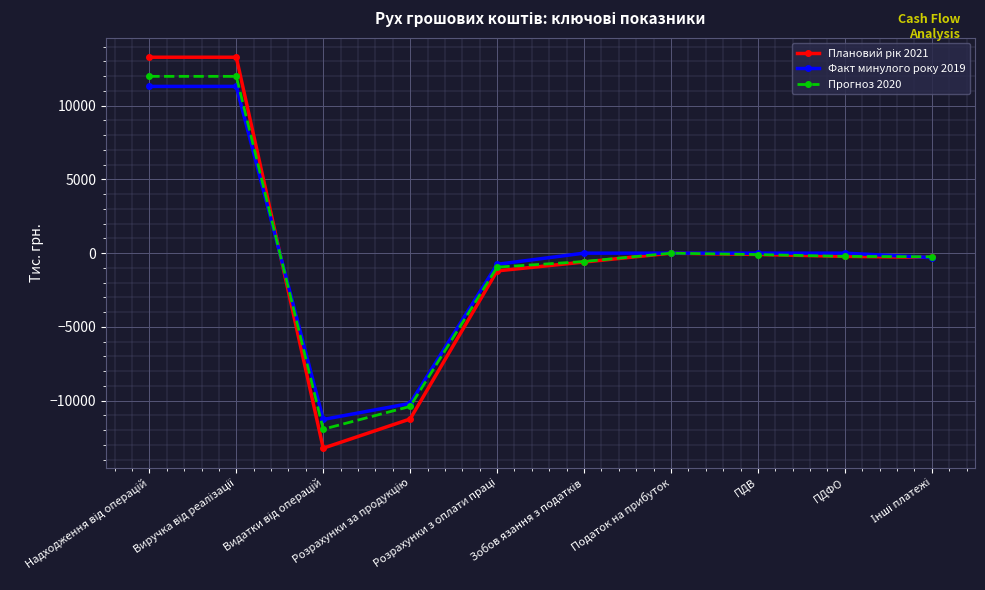

What is the minimum value for Прогноз 2020?

-11942.4